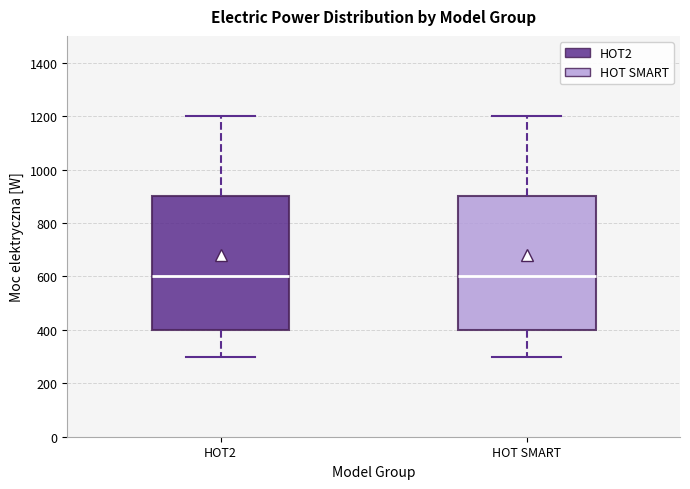

Reading left to right, read every box against the y-axis: the position of its median line, the range the box covers, and the ends of its whiskers. The values are not printed on the chart, so give them approximately, as read against the axis.

HOT2: median 600, box 400 to 900, whiskers 300 to 1200
HOT SMART: median 600, box 400 to 900, whiskers 300 to 1200